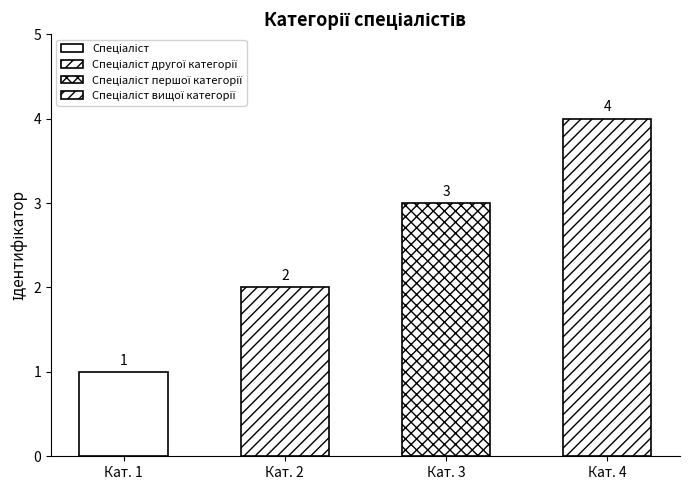

What is the smallest value displayed?

1